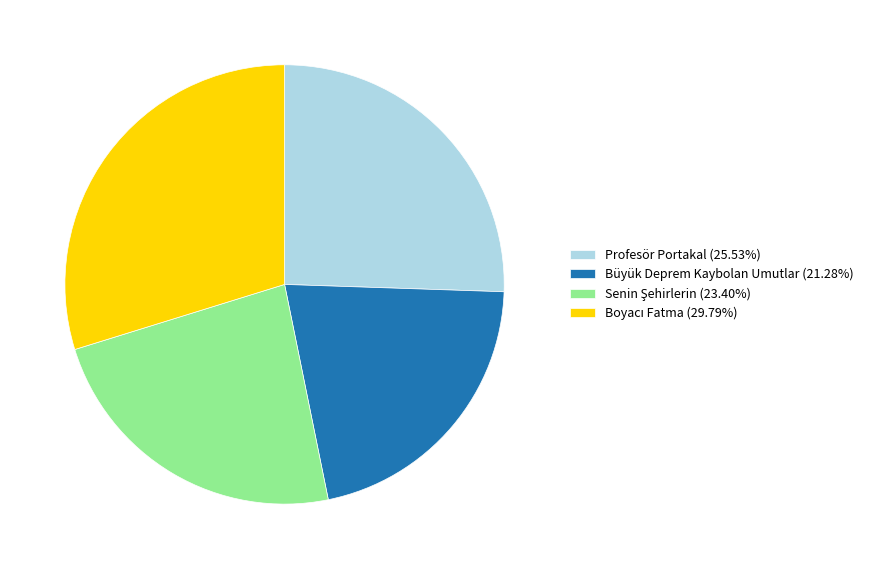

Do Büyük Deprem Kaybolan Umutlar (21.28%) and Profesör Portakal (25.53%) together represent more than half of the pie?

No